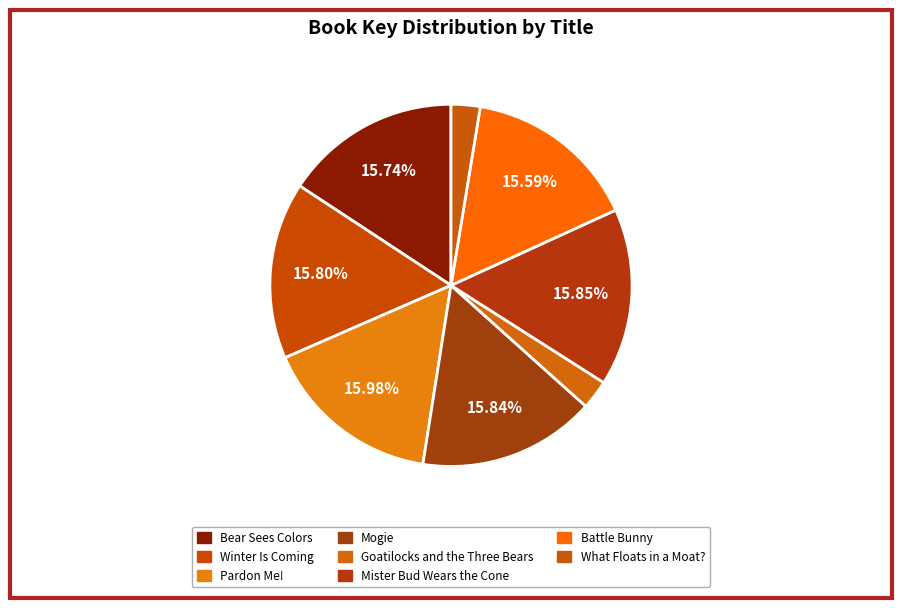

To the nearest percent, what portion does Bear Sees Colors represent?

16%